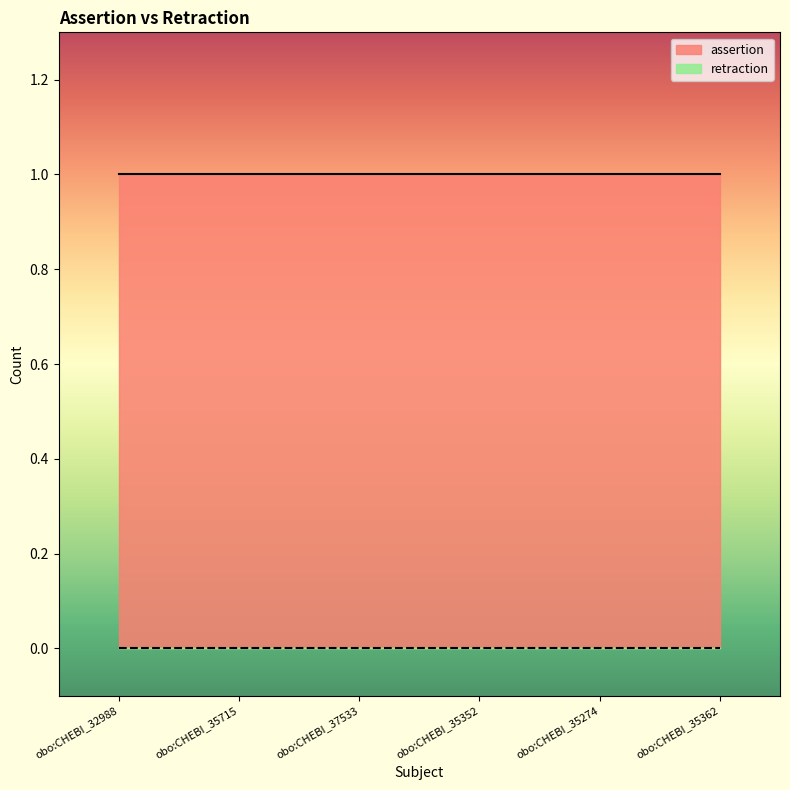

Count the number of categories in the chart.

6